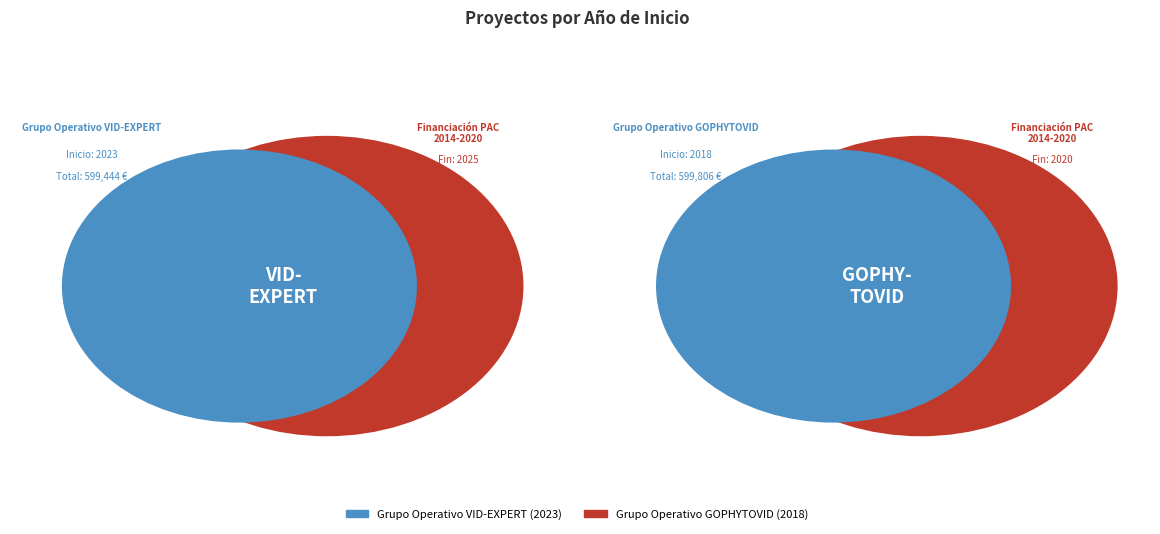

What is the change in value from Grupo Operativo VID-EXPERT to Grupo Operativo GOPHYTOVID?

-5